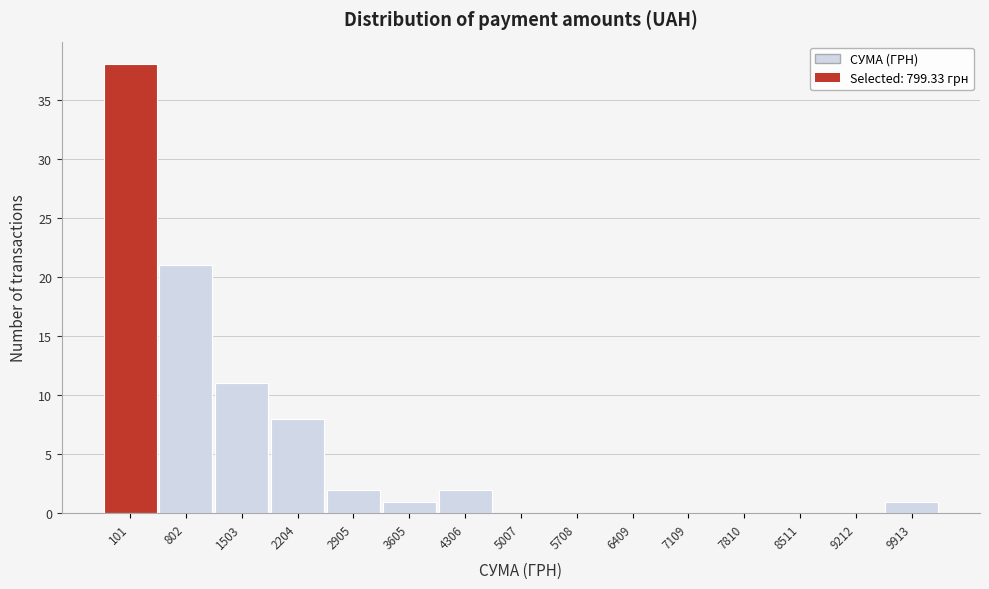

Reading left to right, transcribe all the data shown in this chart.

101=38	802=21	1503=11	2204=8	2905=2	3605=1	4306=2	5007=0	5708=0	6409=0	7109=0	7810=0	8511=0	9212=0	9913=1